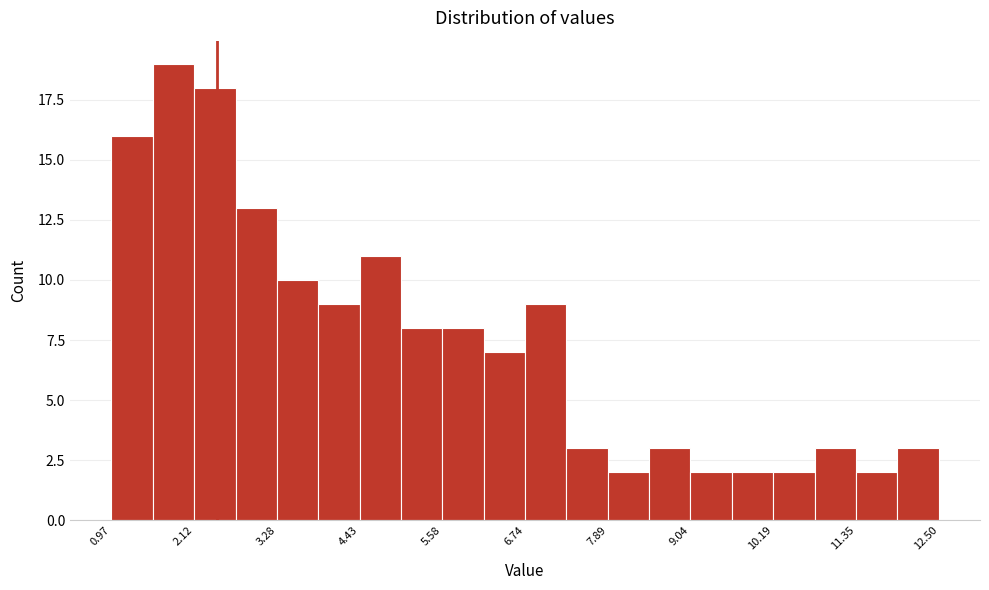

Read against the x-axis, roughly where is the centre of the tallest bar?

1.8